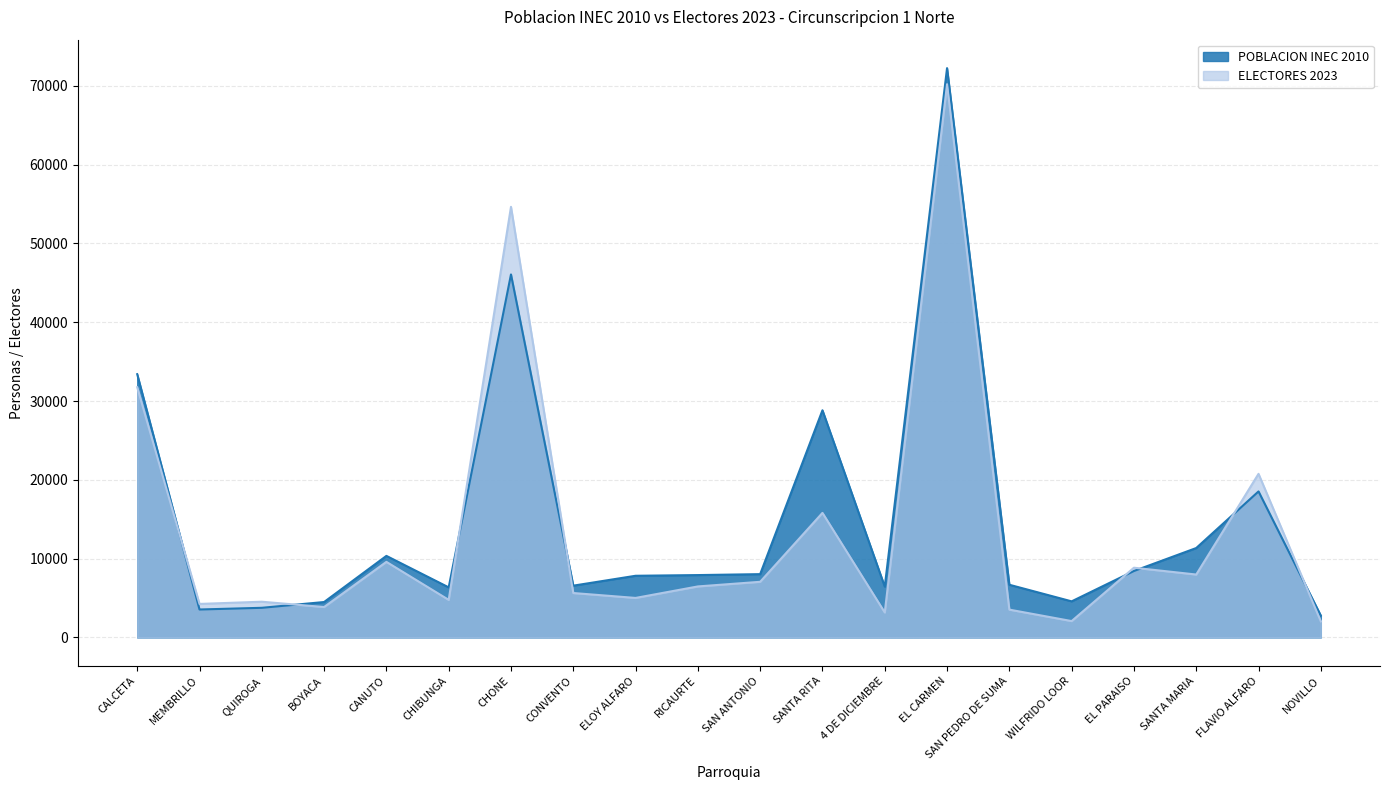

What are all the series names shown in the legend?

POBLACION INEC 2010, ELECTORES 2023